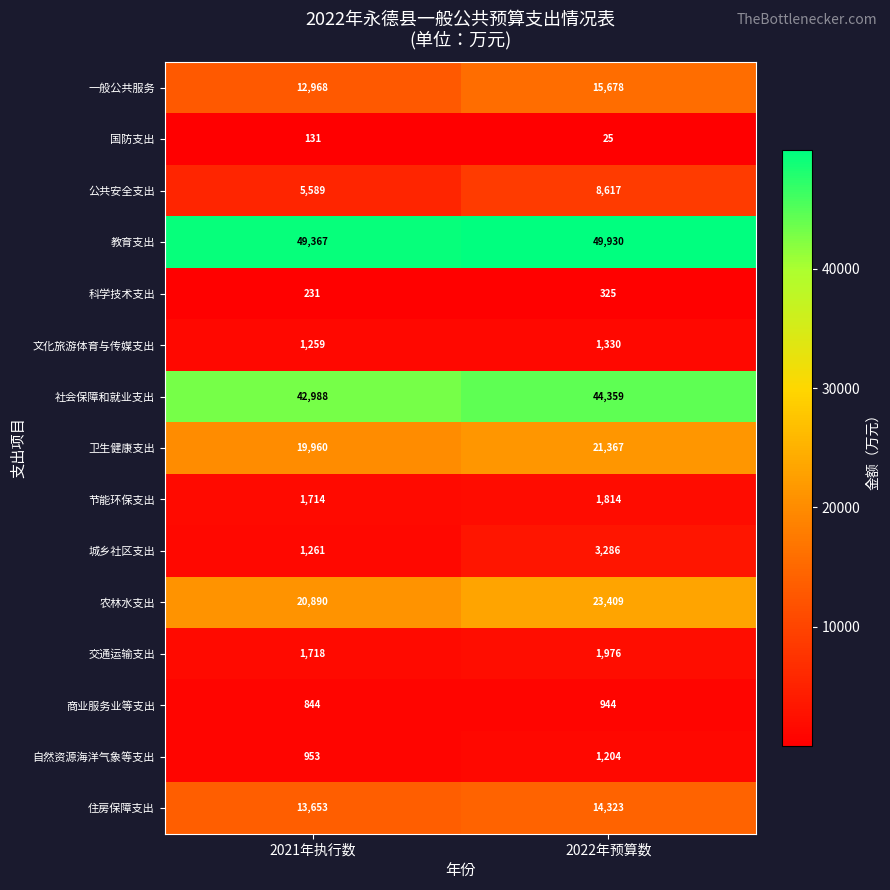

What is the greatest value displayed?

49930